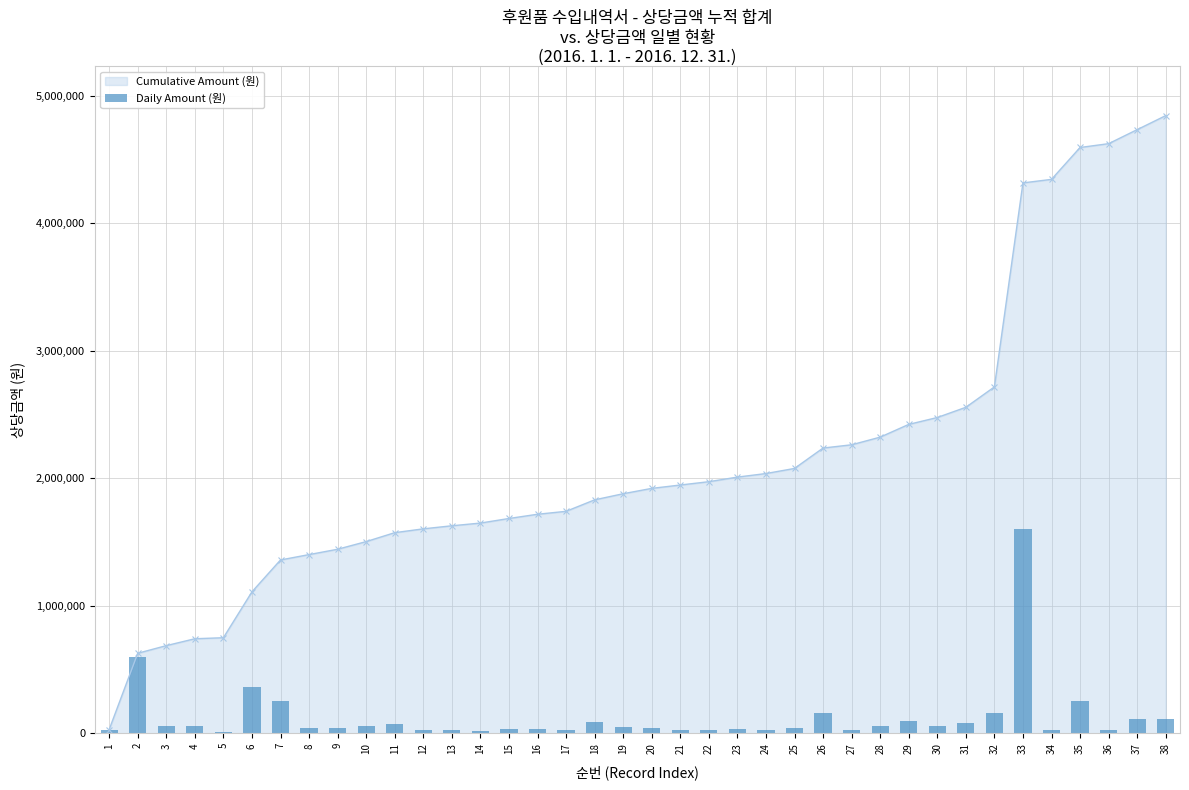

Approximately how many times larger is the value at 25 compared to 17?

1.7